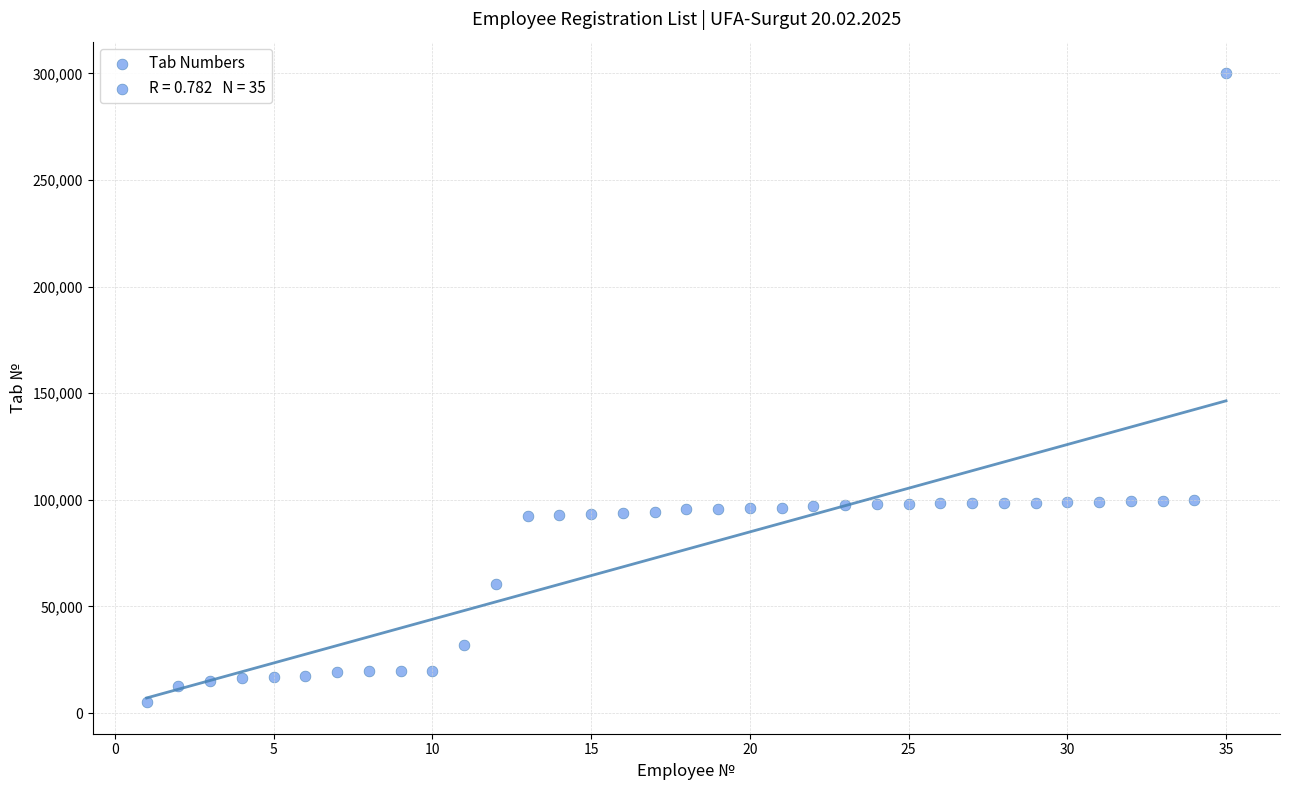

What is the range of Y values (max minus min)?

295031